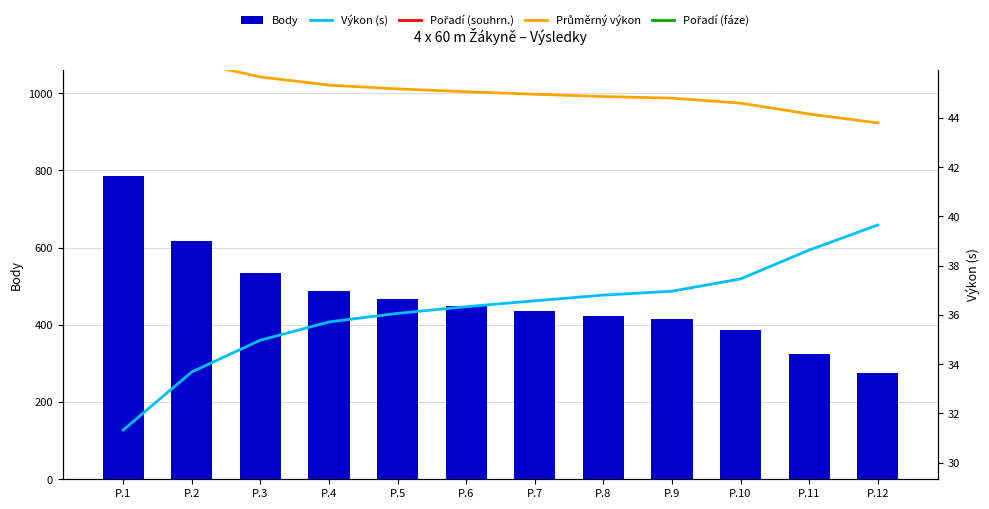

Reading left to right, what are all the values shown in this chart?

Body: P.1=786.0	P.2=618.0	P.3=533.0	P.4=487.0	P.5=466.0	P.6=450.0	P.7=436.0	P.8=423.0	P.9=414.0	P.10=386.0	P.11=325.0	P.12=275.0
Výkon (s): P.1=31.3	P.2=33.7	P.3=35.0	P.4=35.7	P.5=36.1	P.6=36.3	P.7=36.6	P.8=36.8	P.9=37.0	P.10=37.5	P.11=38.6	P.12=39.6
Pořadí (souhrn.): P.1=47.7	P.2=48.3	P.3=49.0	P.4=49.3	P.5=49.4	P.6=49.6	P.7=49.8	P.8=50.0	P.9=50.2	P.10=50.8	P.11=51.8	P.12=53.8
Průměrný výkon: P.1=47.5	P.2=46.3	P.3=45.7	P.4=45.3	P.5=45.2	P.6=45.1	P.7=45.0	P.8=44.9	P.9=44.8	P.10=44.6	P.11=44.2	P.12=43.8
Pořadí (fáze): P.1=60.8	P.2=60.8	P.3=63.3	P.4=63.3	P.5=65.7	P.6=68.2	P.7=70.7	P.8=65.7	P.9=68.2	P.10=70.7	P.11=73.1	P.12=73.1